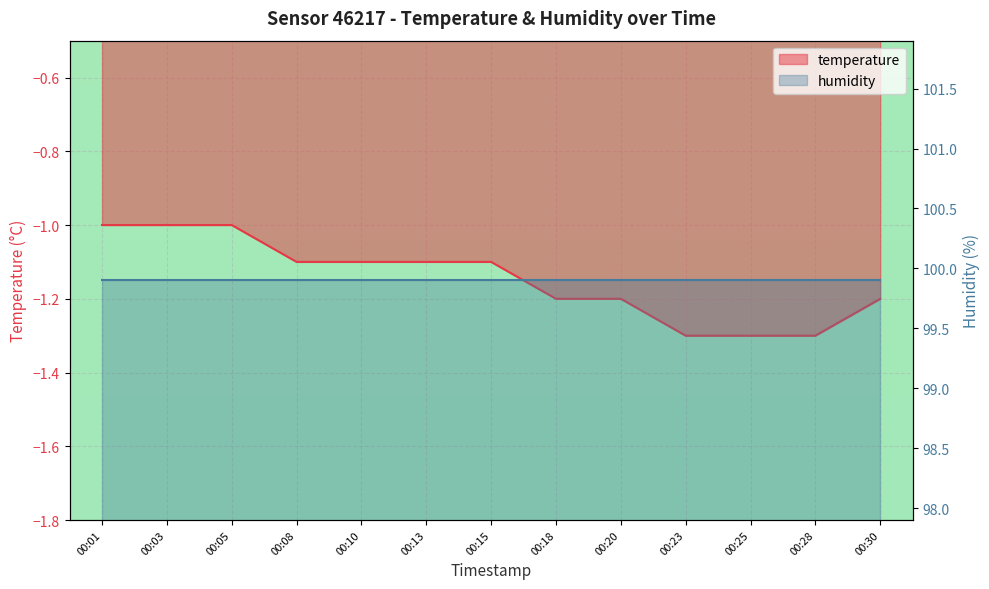

What is the minimum value shown in the chart?

-1.3